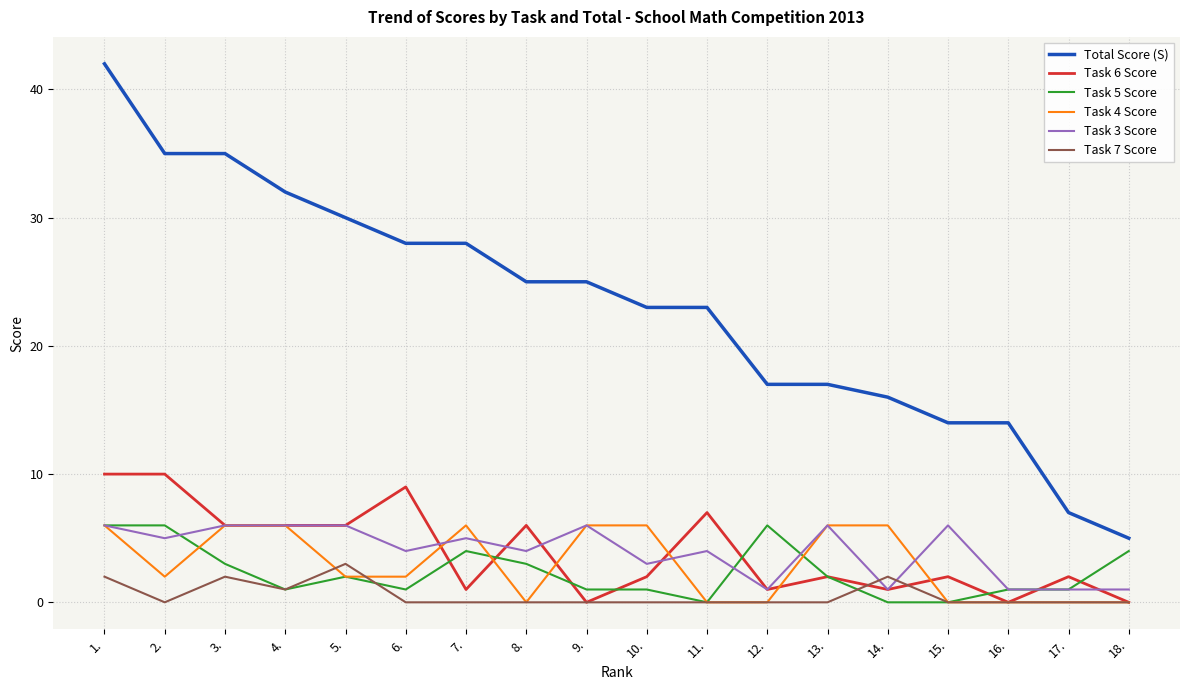

What is the maximum value shown in the chart?

42